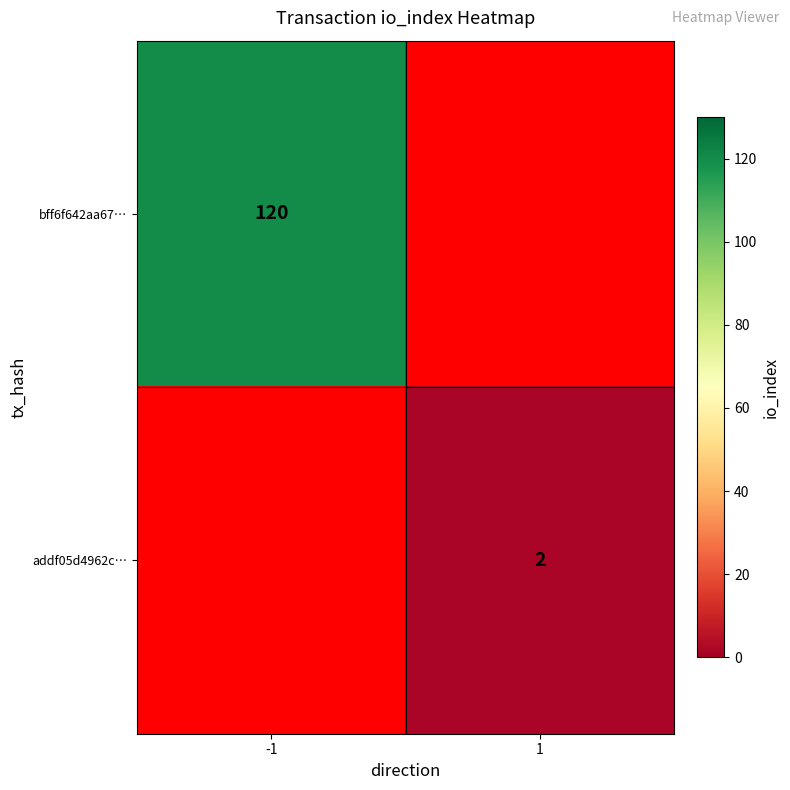

How many series are shown in this chart?

2